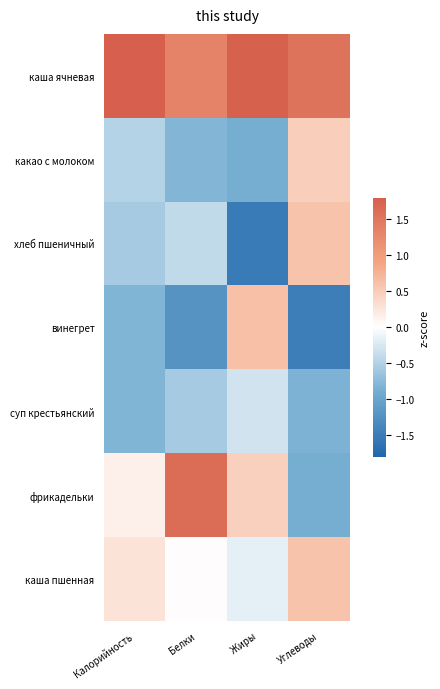

At Белки, list the series in order from smallest to largest.

винегрет, какао с молоком, суп крестьянский, хлеб пшеничный, каша пшенная, каша ячневая, фрикадельки